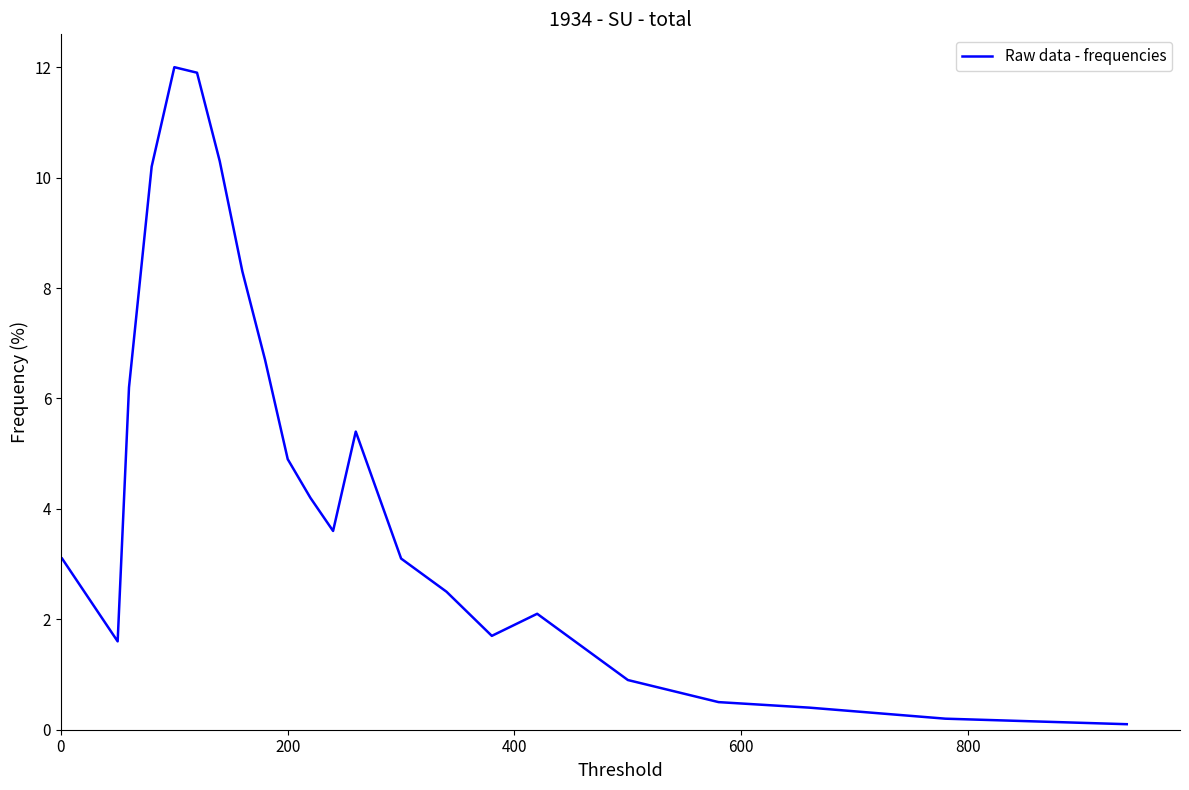

What is the difference between the maximum and minimum values?

11.9